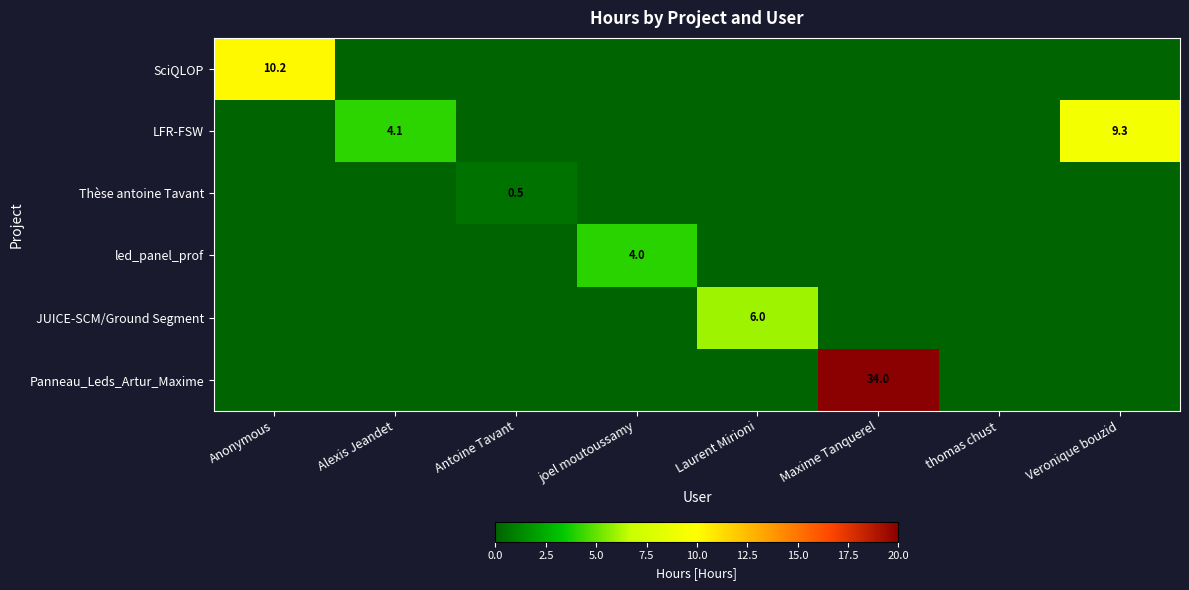

The value of led_panel_prof at Veronique bouzid is 1.9. True or false?

False